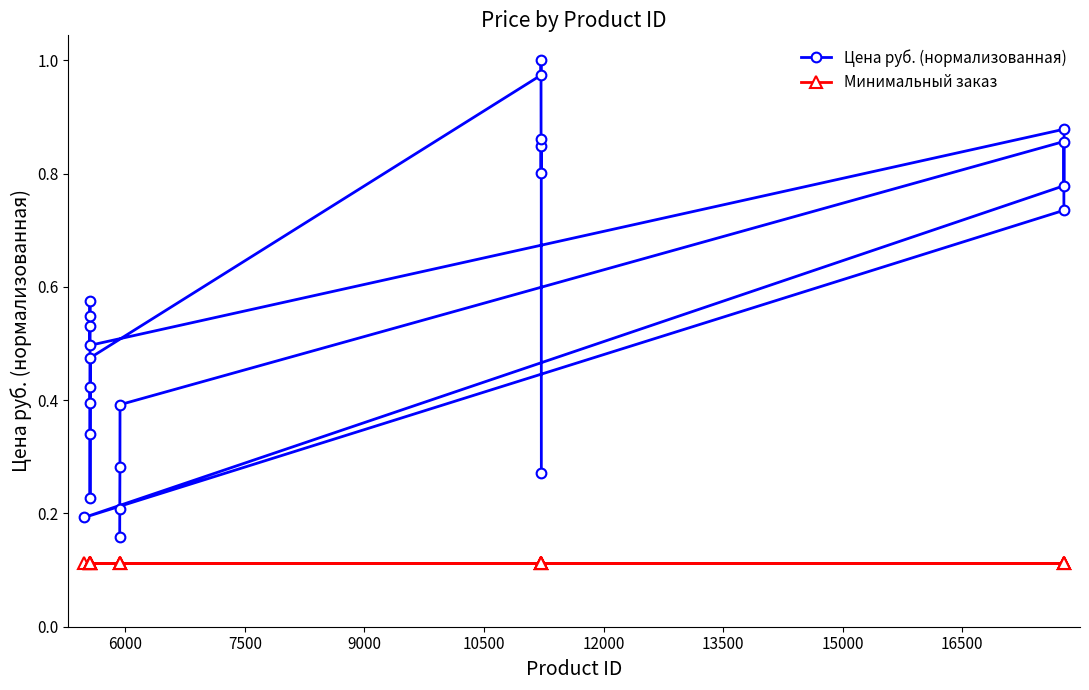

Rank the series by their maximum value, from highest to lowest.

Цена руб. (нормализованная), Минимальный заказ